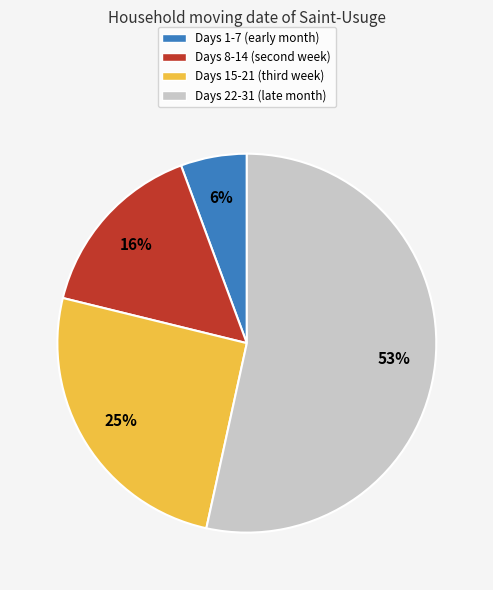

What percentage is the Days 1-7 (early month) slice, to the nearest percent?

6%